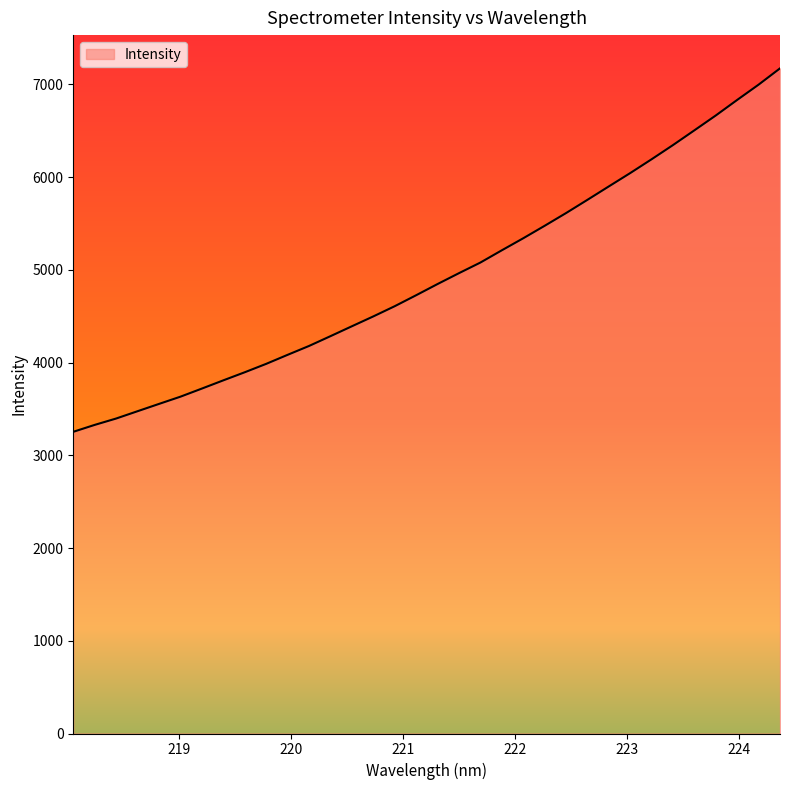

What is the difference between the maximum and minimum values?

3919.0